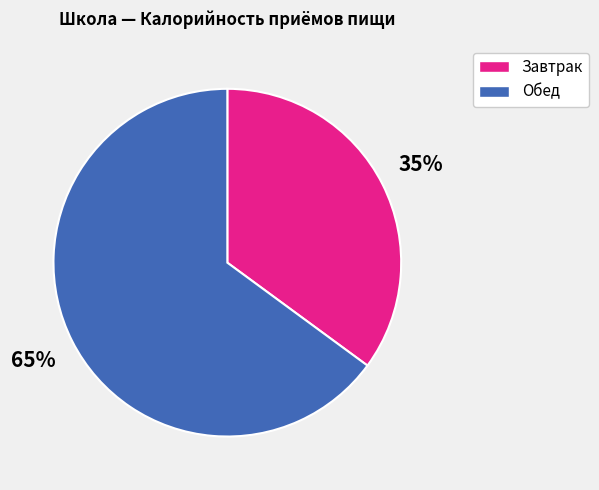

Is there any slice that represents more than half of the pie?

Yes